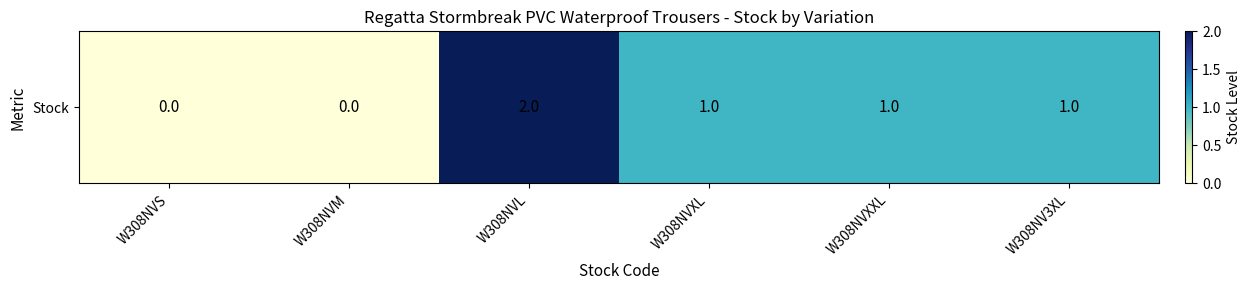

How many values are above zero?

4